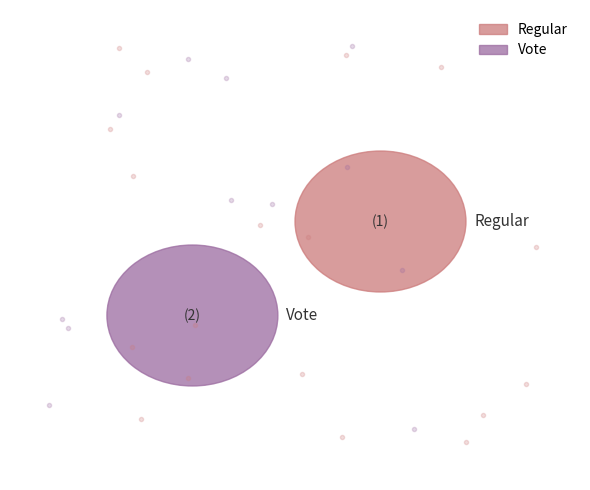

True or false: Vote accounts for 64% of the total.

False